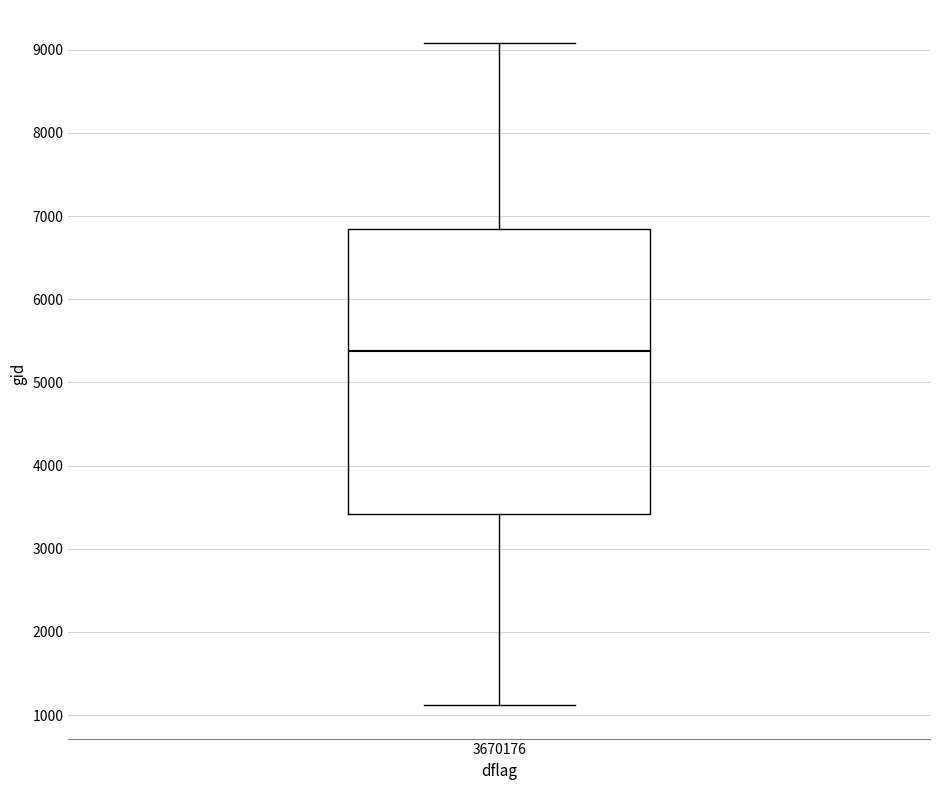

Transcribe this box plot: give where the median line is, the range the box spans, and where the two whiskers end, as read against the y-axis. The values are not printed on the chart, so give them approximately, as read against the axis.

median 5400, box 3400 to 6800, whiskers 1100 to 9100